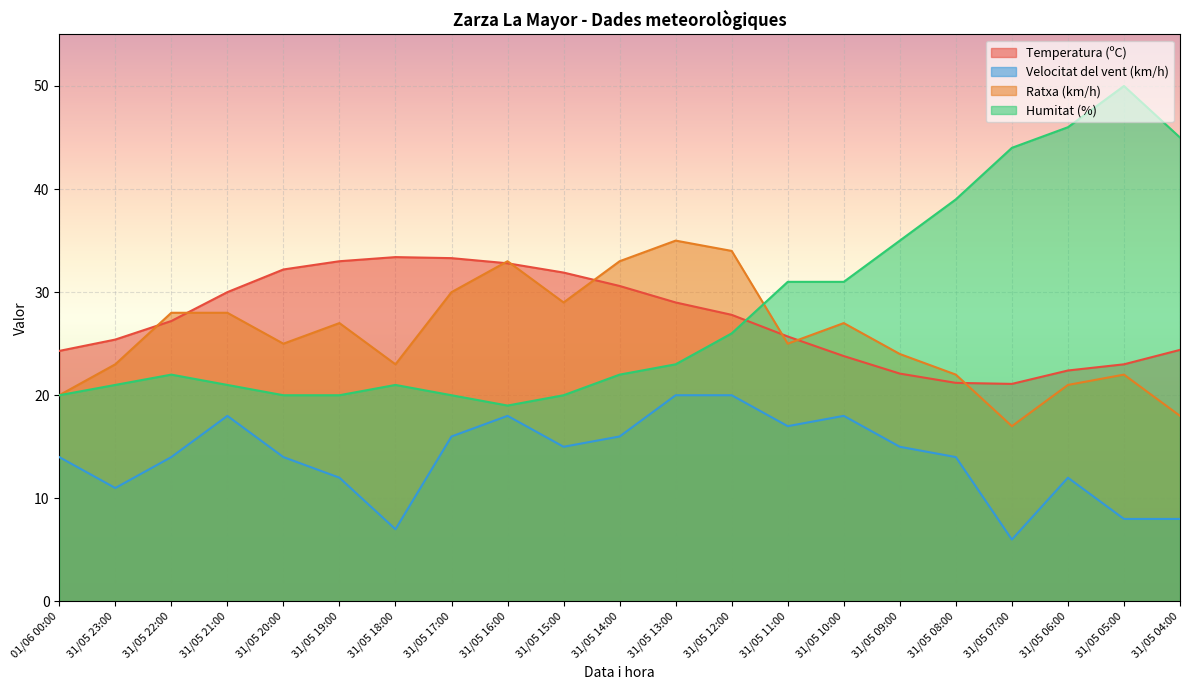

How many values in the Temperatura (ºC) series exceed 27?

11